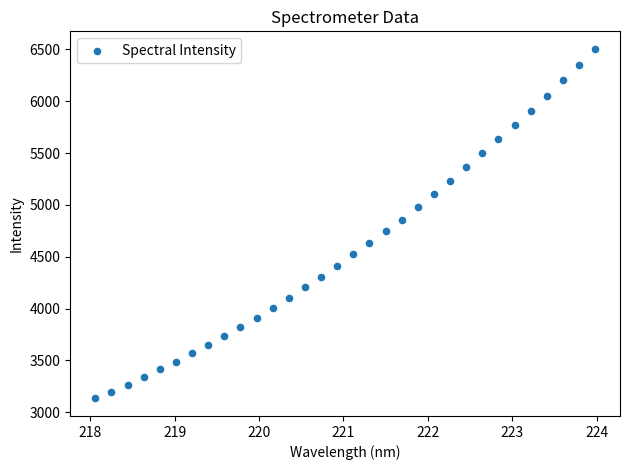

What is the range of X values (max minus min)?

5.9